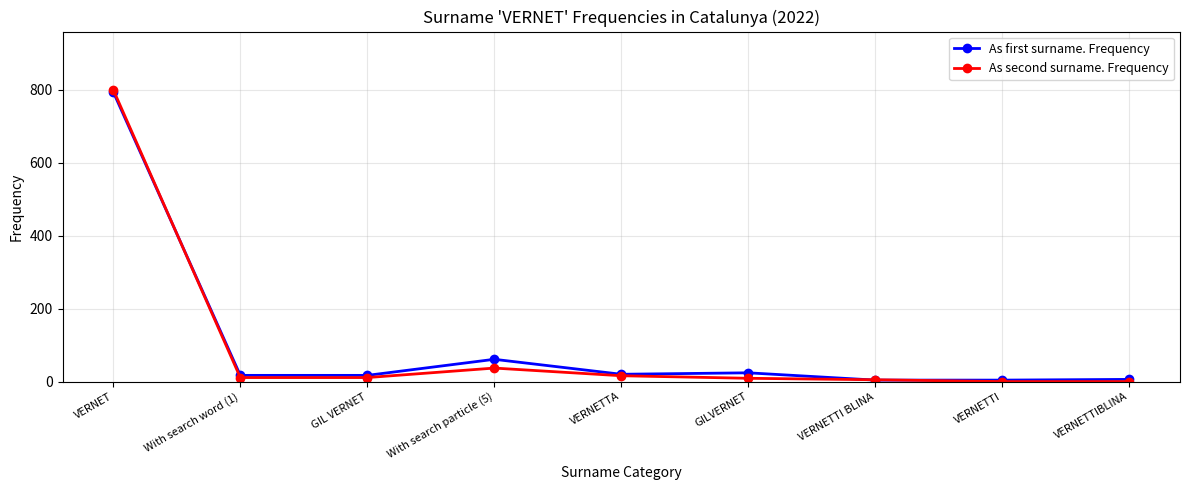

What are all the series names shown in the legend?

As first surname. Frequency, As second surname. Frequency